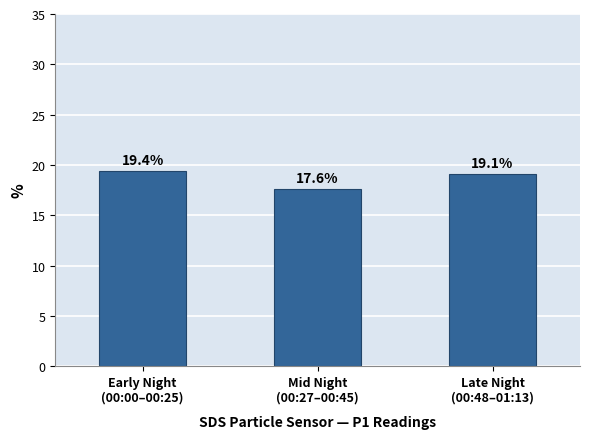

What is the value of the 1st bar from the left?

19.4